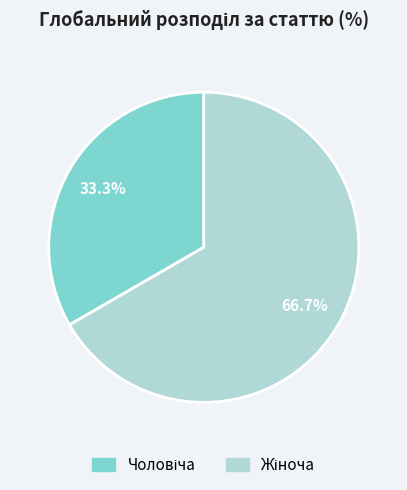

Is there a majority slice in this chart?

Yes